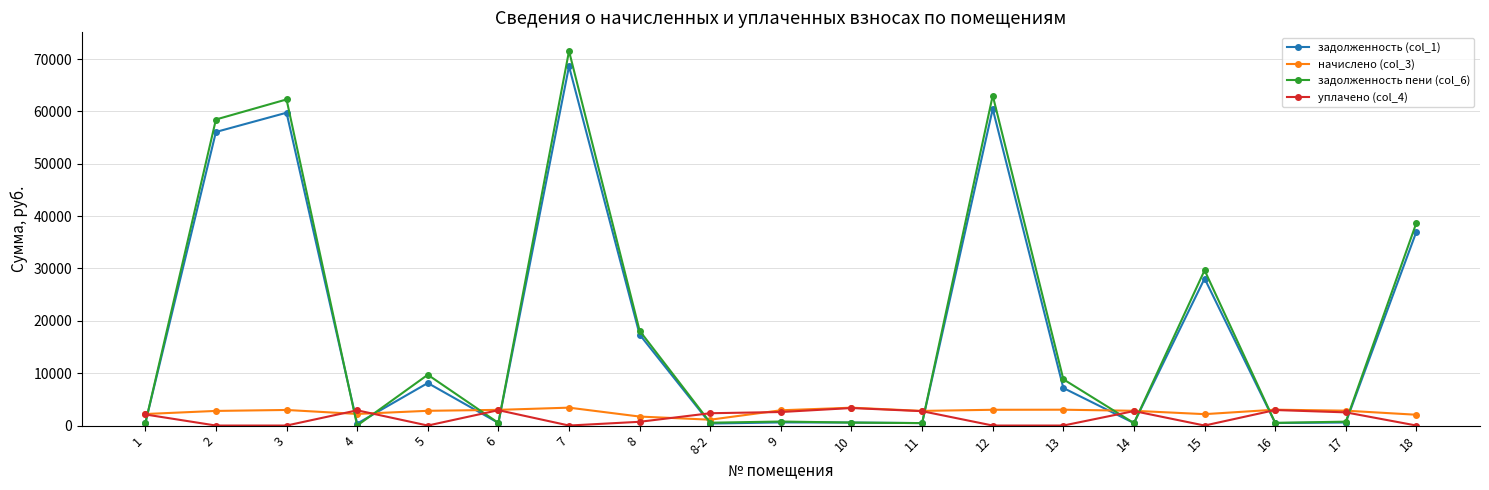

Which series changed the most between 4 and 18?

задолженность пени (col_6)